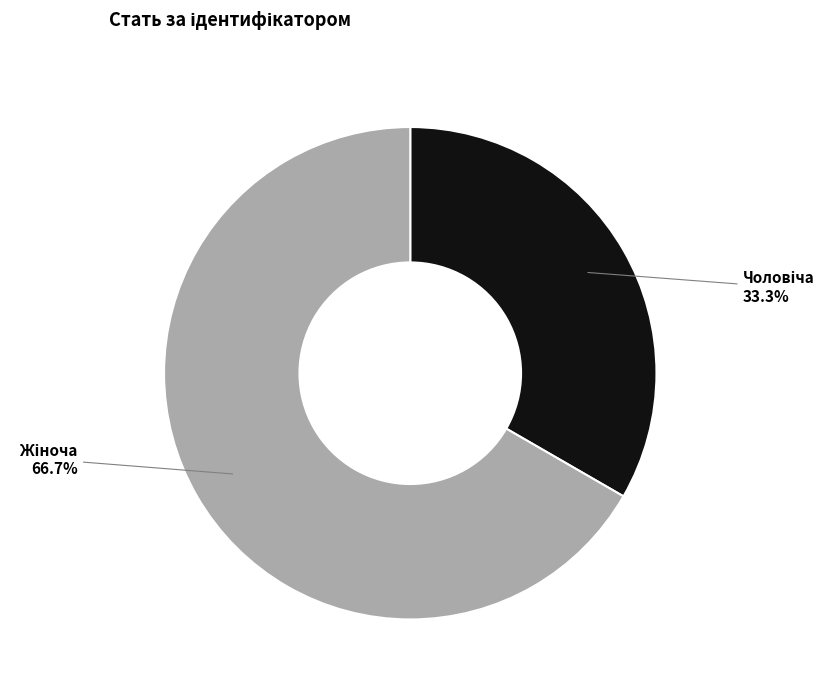

Is there any slice that represents more than half of the pie?

Yes